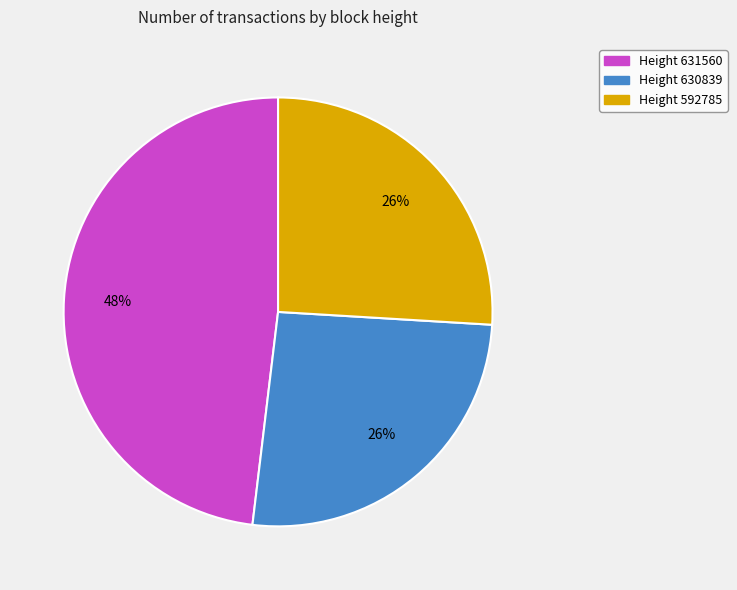

Is there any slice that represents more than half of the pie?

No